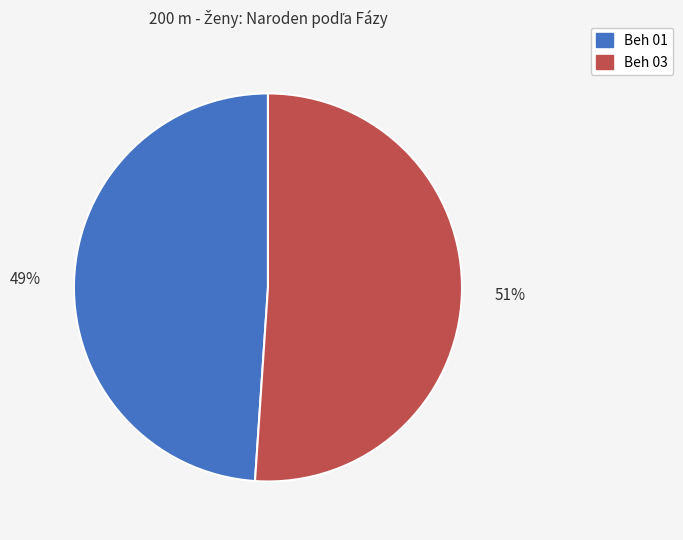

Combined, do Beh 01 and Beh 03 account for over 50%?

Yes